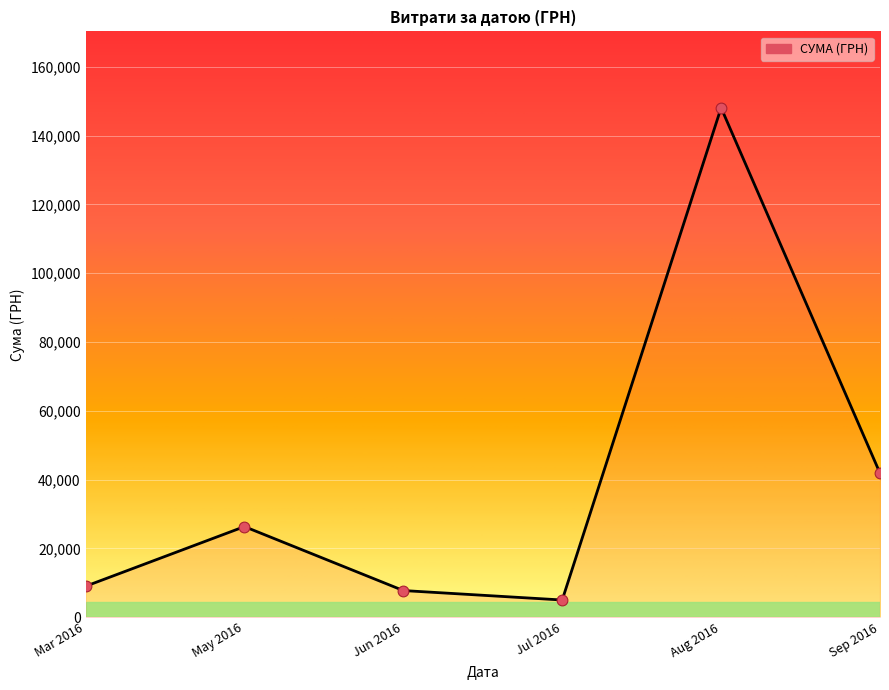

Between 9 and 7, which is larger?

9